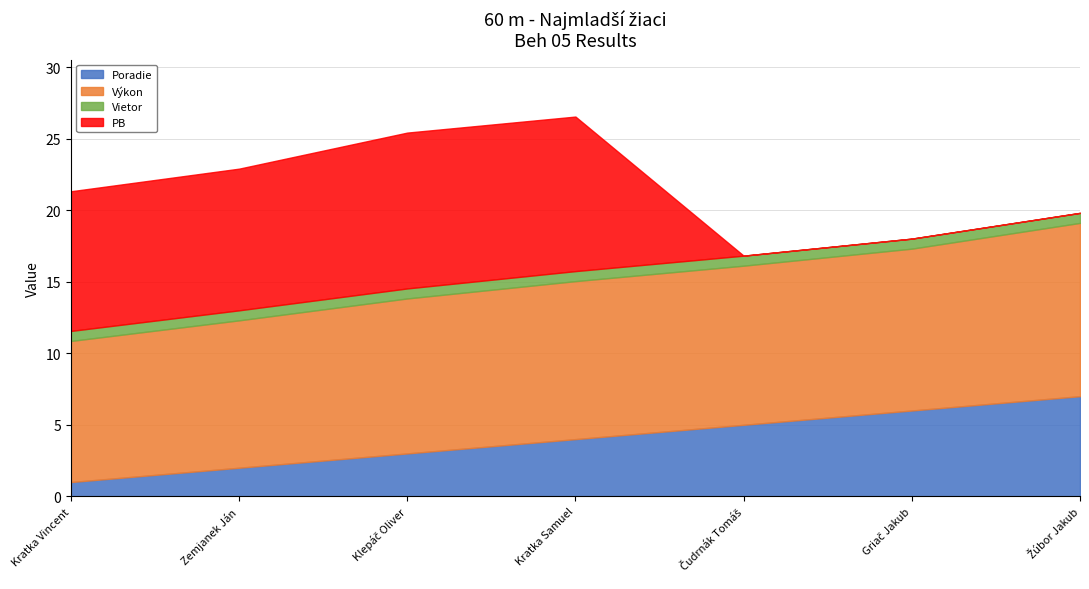

What is the label of the 4th point from the right?

Kratka Samuel